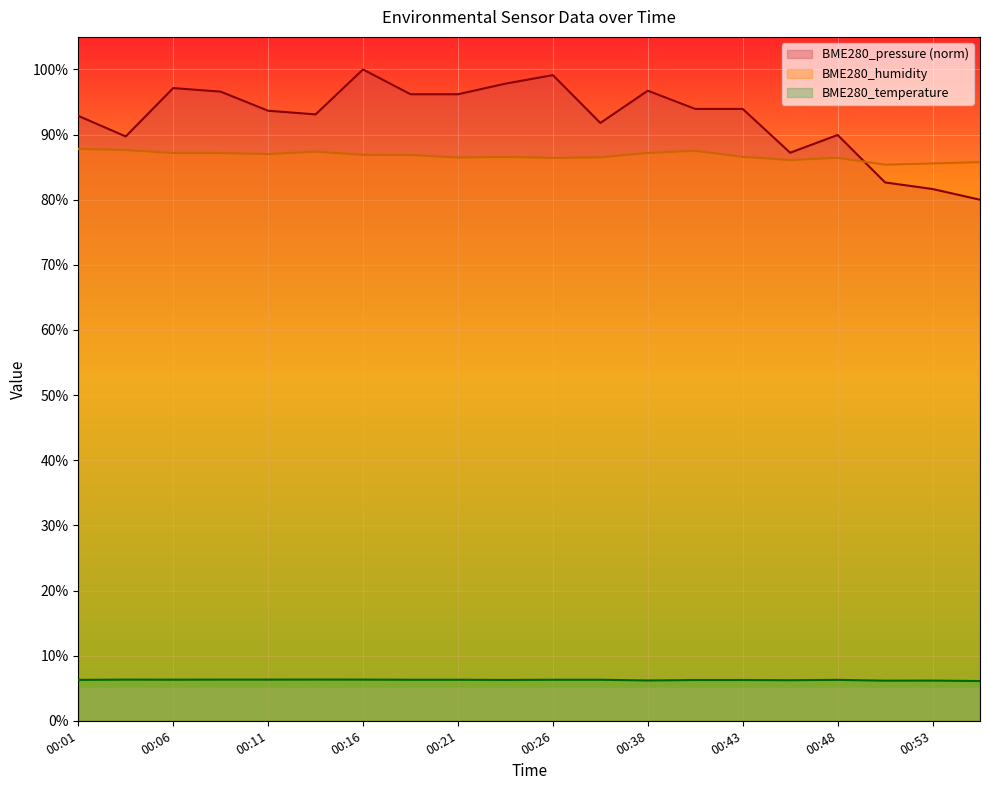

At which category is the sum across all series the highest?

00:16